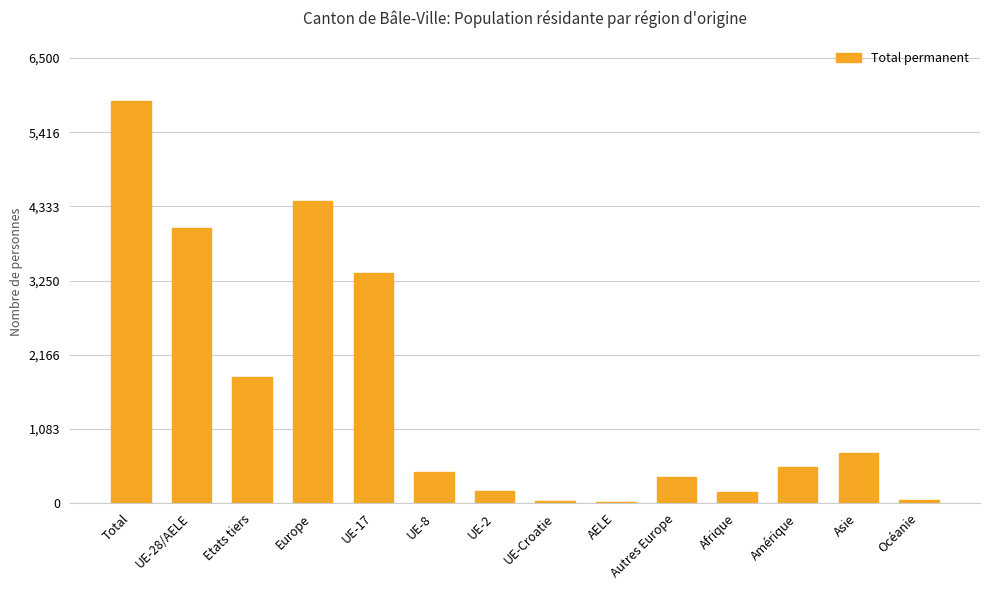

The chart shows a value of 163 at Afrique. True or false?

True